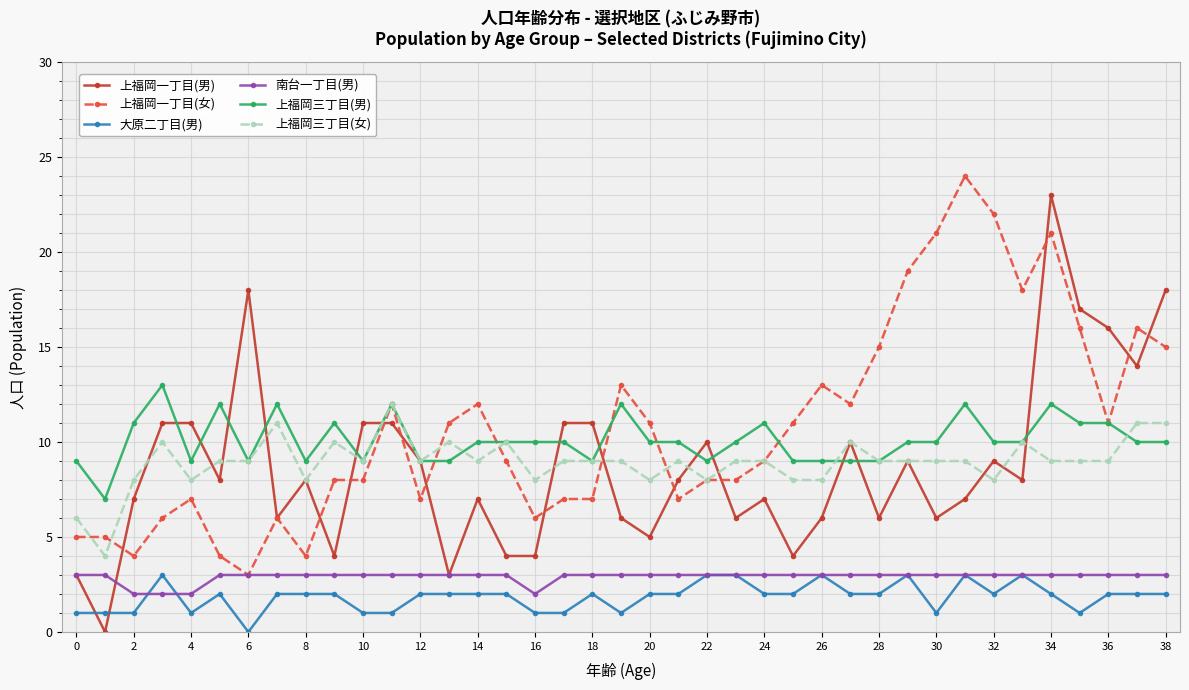

What is the maximum value shown in the chart?

24